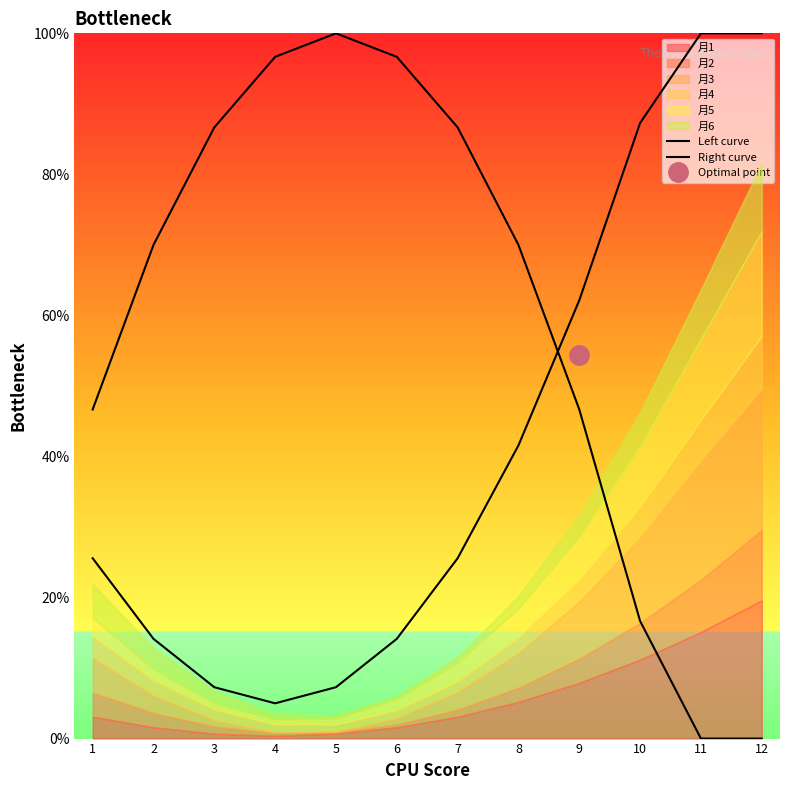

Reading right to left, what are all the values shown in this chart?

Left curve: 12=0.0	11=0.0	10=16.7	9=46.7	8=70.0	7=86.7	6=96.7	5=100.0	4=96.7	3=86.7	2=70.0	1=46.7
Right curve: 12=100.0	11=100.0	10=87.3	9=62.1	8=41.6	7=25.6	6=14.1	5=7.3	4=5.0	3=7.3	2=14.1	1=25.6